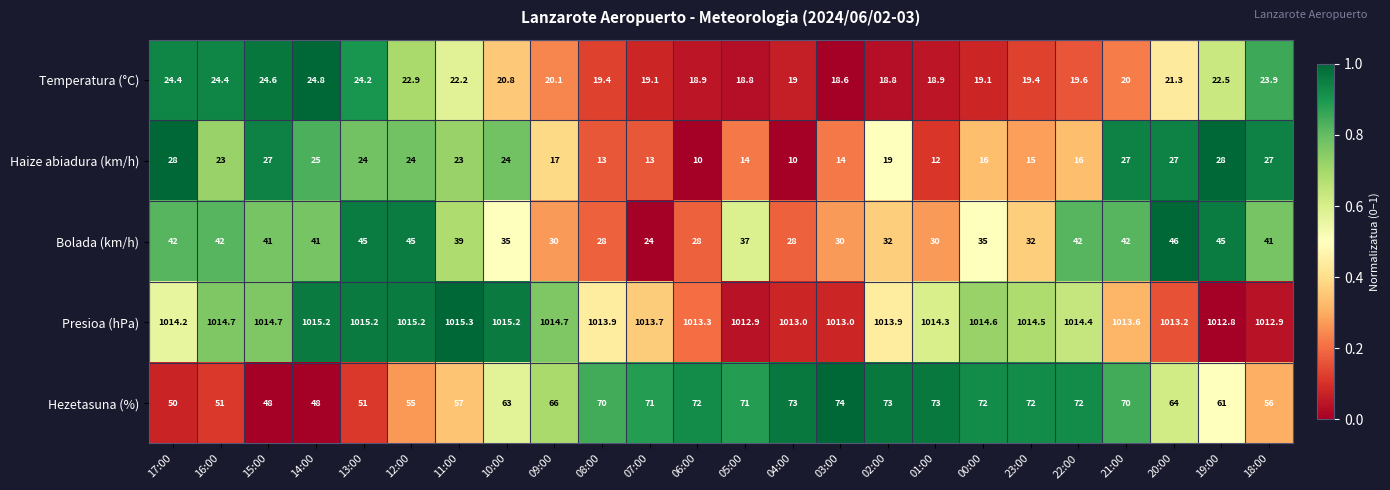

List the series in order of their peak value, lowest first.

Temperatura (°C), Haize abiadura (km/h), Bolada (km/h), Hezetasuna (%), Presioa (hPa)